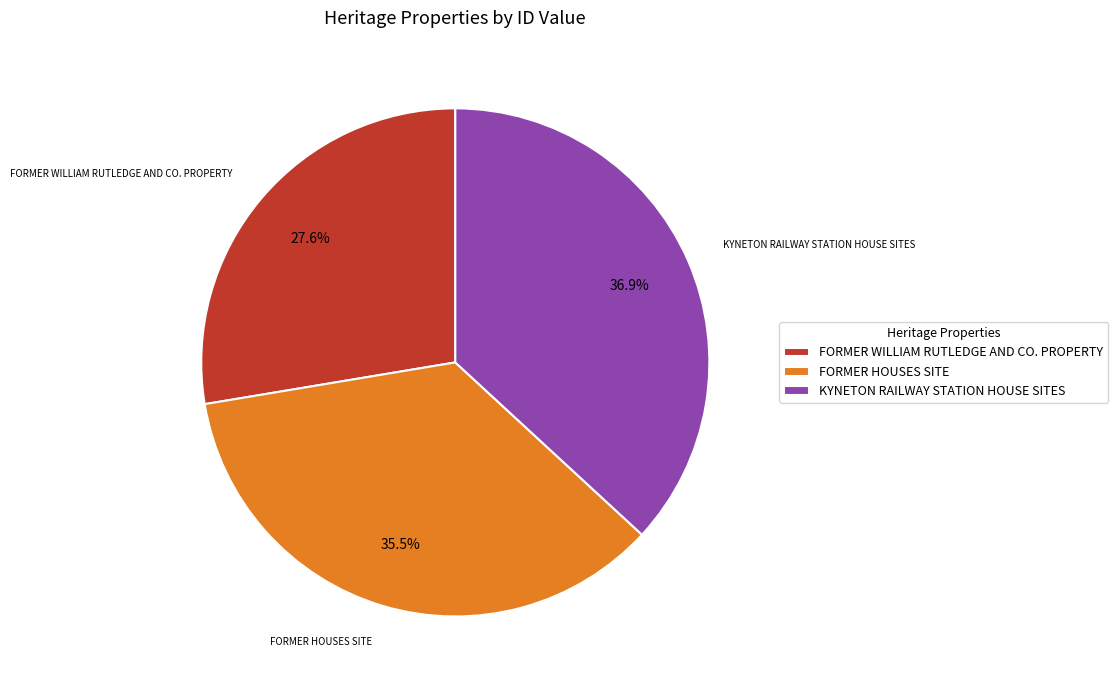

To the nearest percent, what is the difference between the largest and smallest slice percentages?

9%